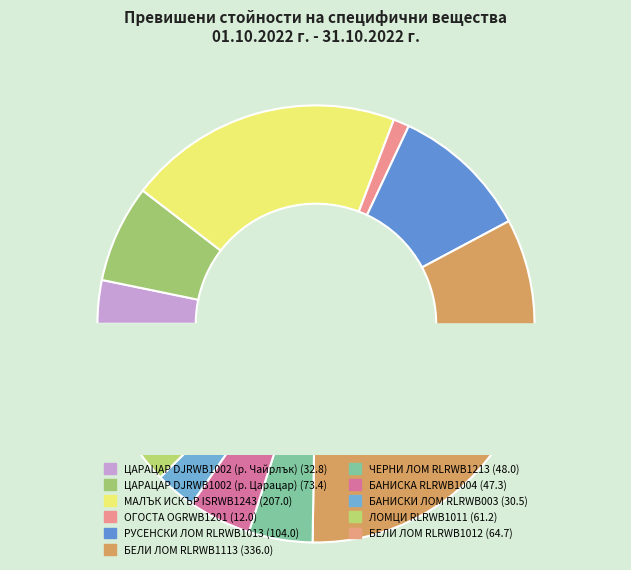

Rank the categories by value from highest to lowest.

БЕЛИ ЛОМ RLRWB1113, МАЛЪК ИСКЪР ISRWB1243, РУСЕНСКИ ЛОМ RLRWB1013, ЦАРАЦАР DJRWB1002 (р. Царацар), БЕЛИ ЛОМ RLRWB1012, ЛОМЦИ RLRWB1011, ЧЕРНИ ЛОМ RLRWB1213, БАНИСКА RLRWB1004, ЦАРАЦАР DJRWB1002 (р. Чайрлък), БАНИСКИ ЛОМ RLRWB003, ОГОСТА OGRWB1201